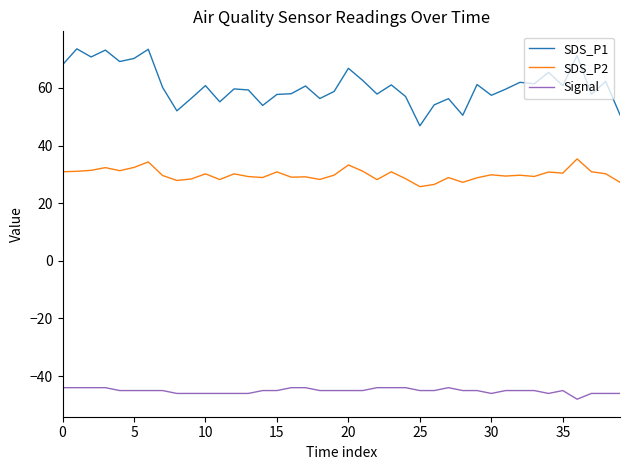

Which series has the largest total across all categories?

SDS_P1